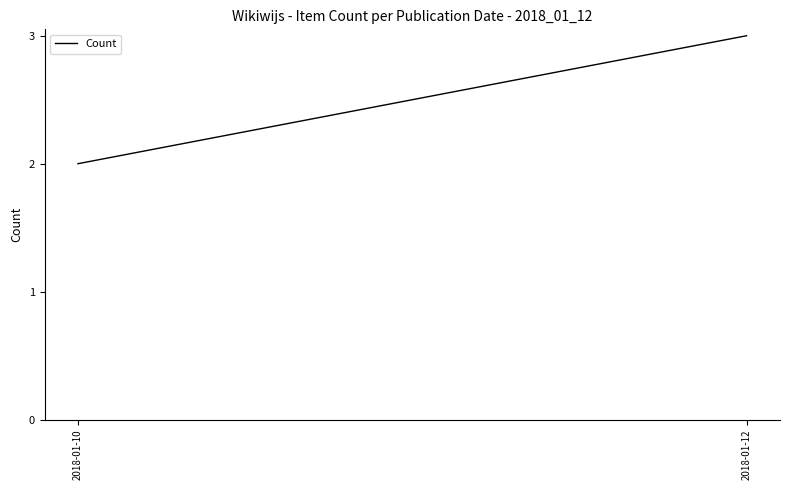

List the labels in order of value, largest first.

2018-01-12, 2018-01-10